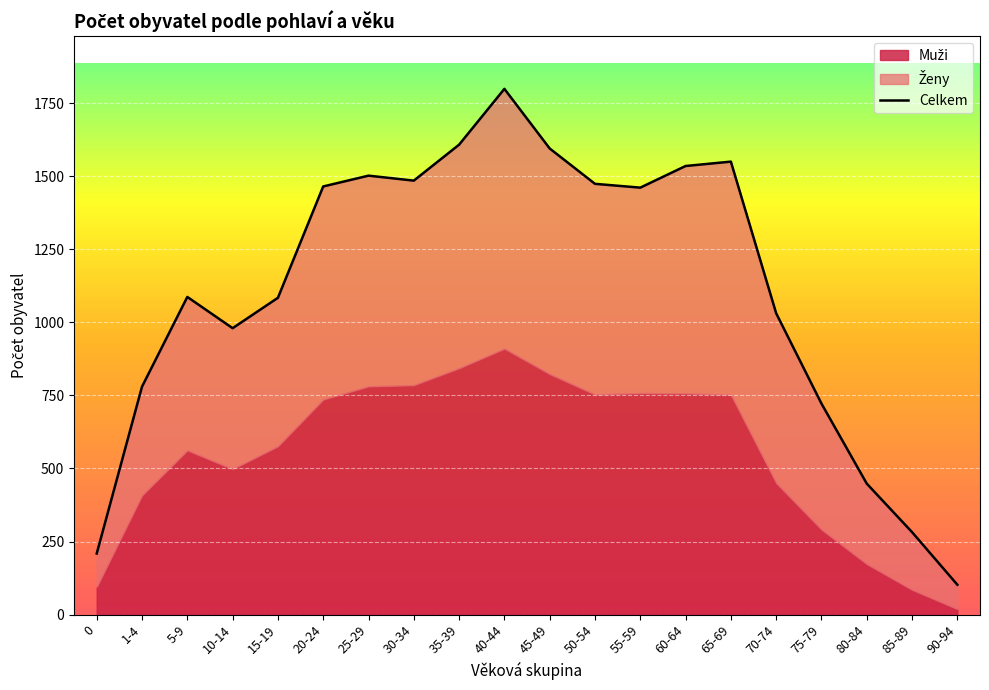

What is the difference between the maximum and minimum values?

1697